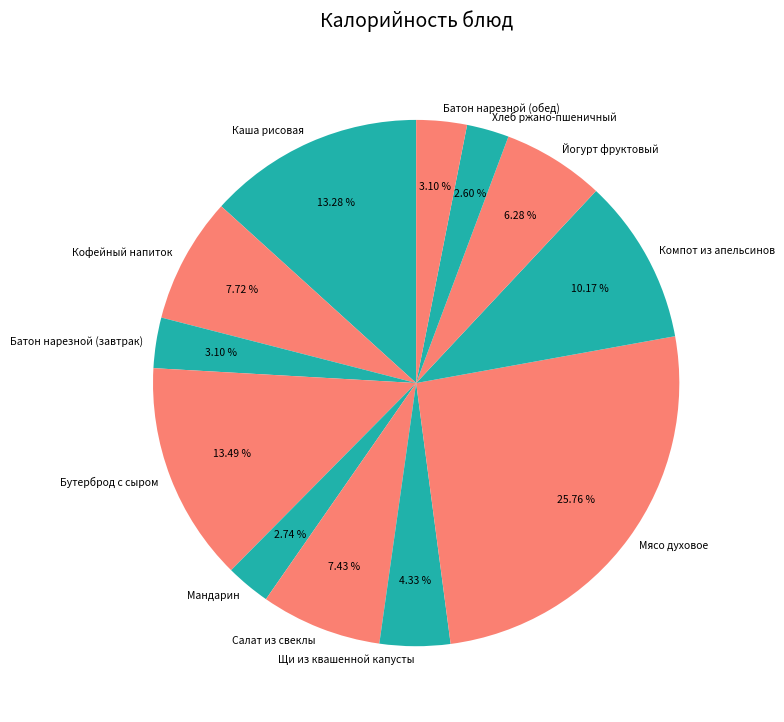

Is there a majority slice in this chart?

No